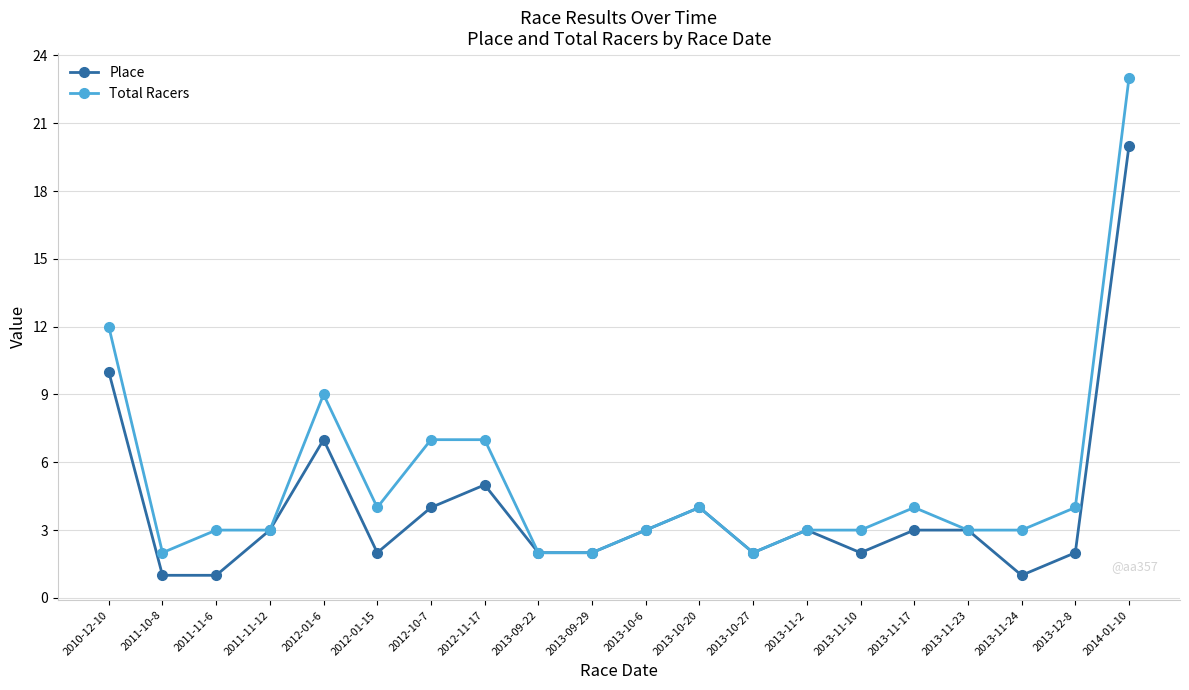

Where is the first local maximum for Place?

2012-01-6